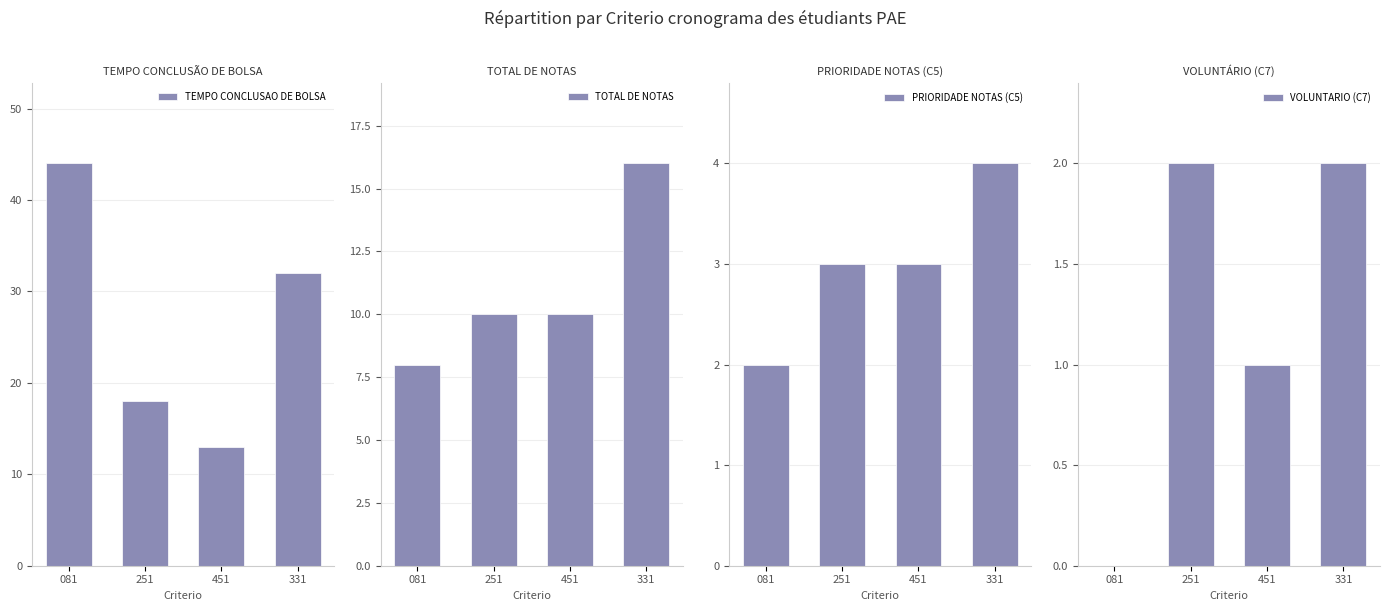

Which series has the largest total across all categories?

TEMPO CONCLUSAO DE BOLSA